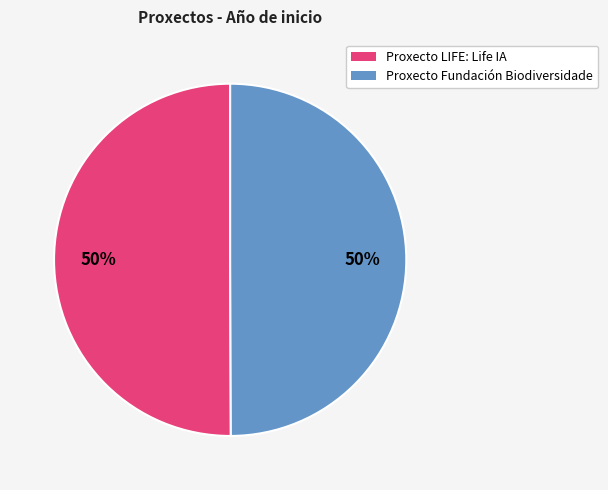

To the nearest percent, what is the average slice percentage?

50%